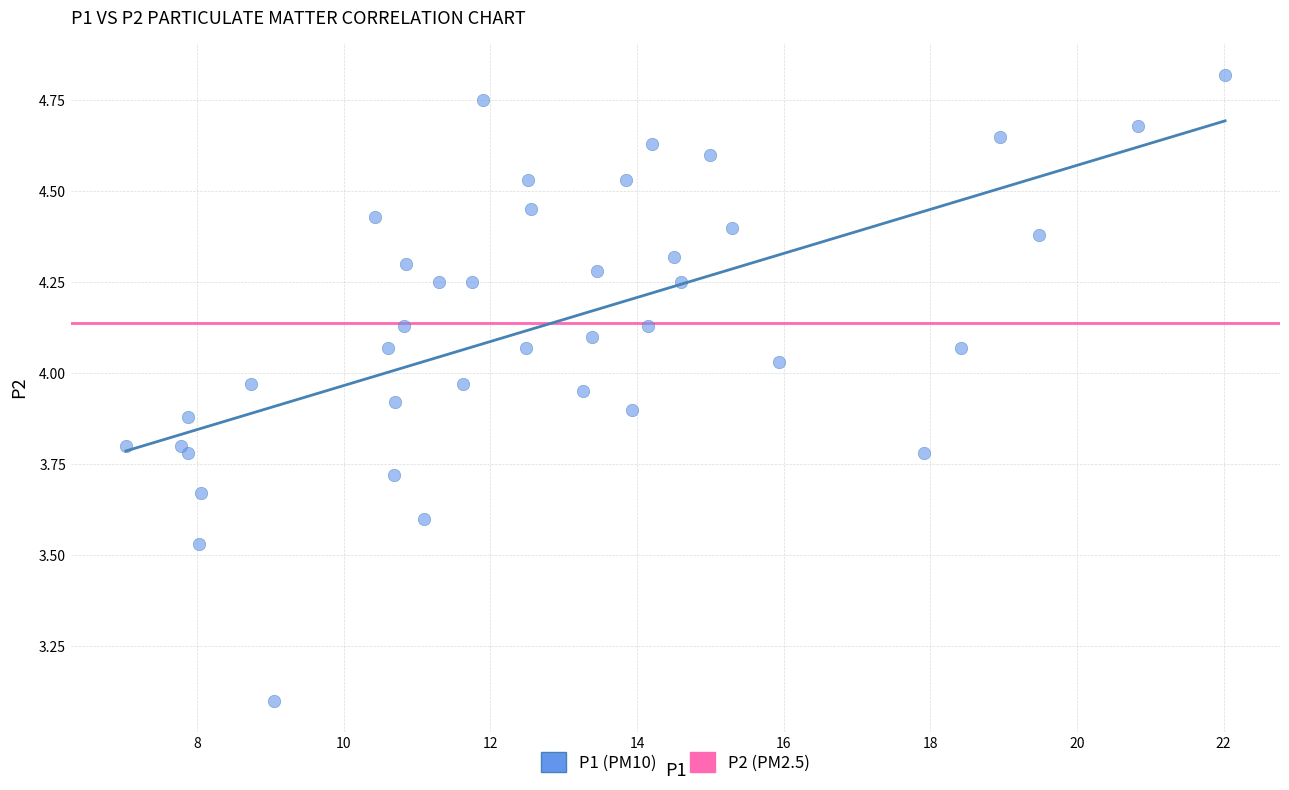

What Y value in the scatter plot is closest to 3?

3.1